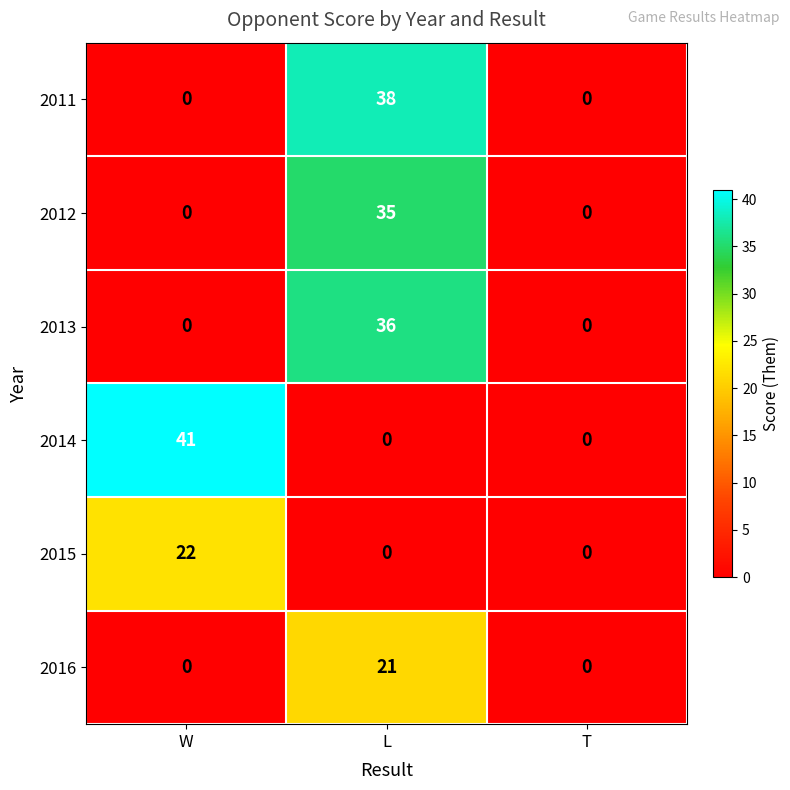

Reading right to left, what are all the values shown in this chart?

2011: 0	38	0
2012: 0	35	0
2013: 0	36	0
2014: 0	0	41
2015: 0	0	22
2016: 0	21	0